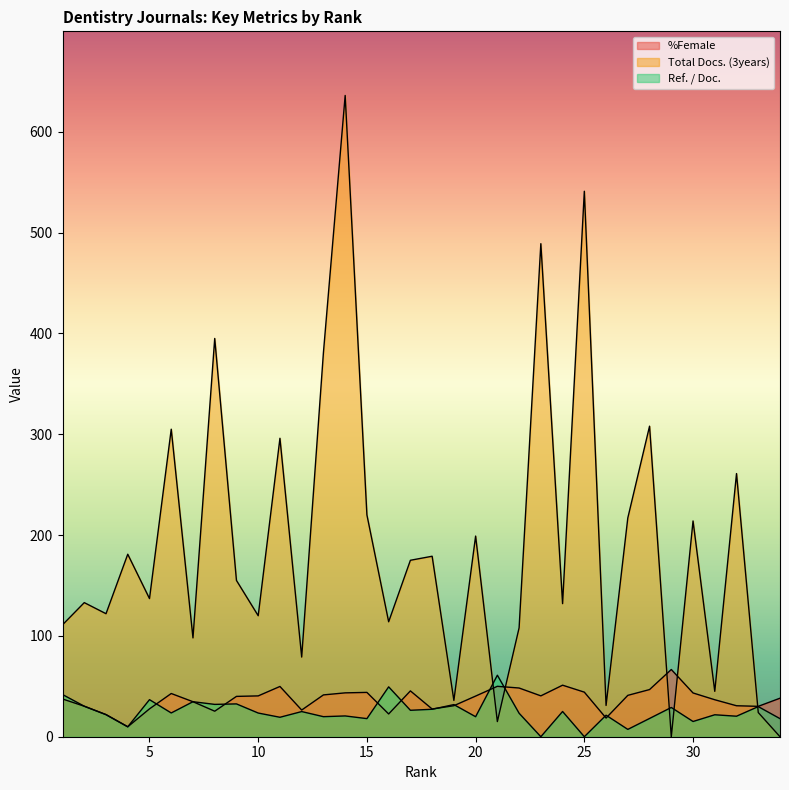

How many times do Ref. / Doc. and %Female cross each other?

10